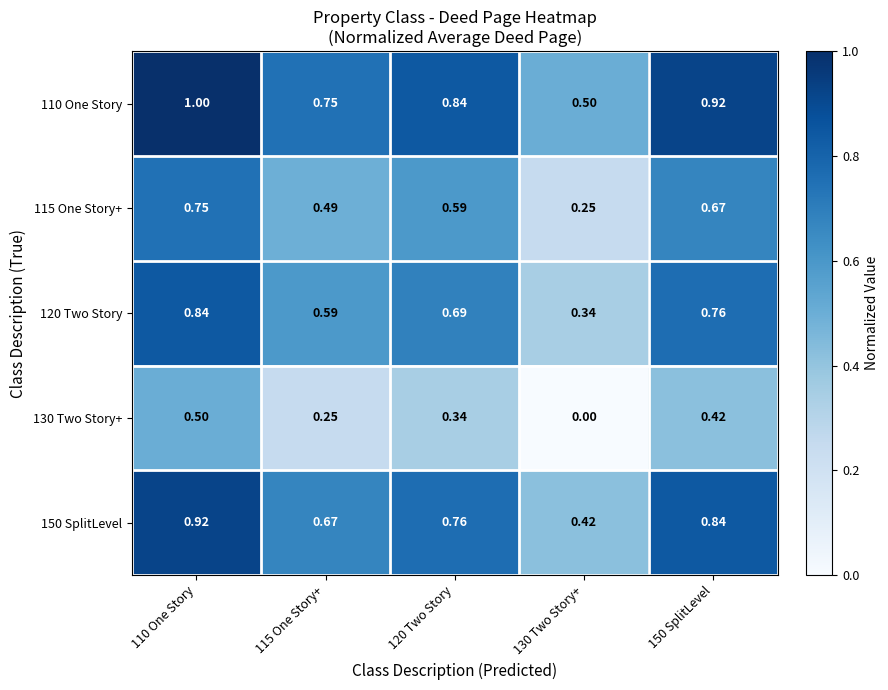

Is the value of 150 SplitLevel at 120 Two Story greater than the value of 120 Two Story at 120 Two Story?

Yes